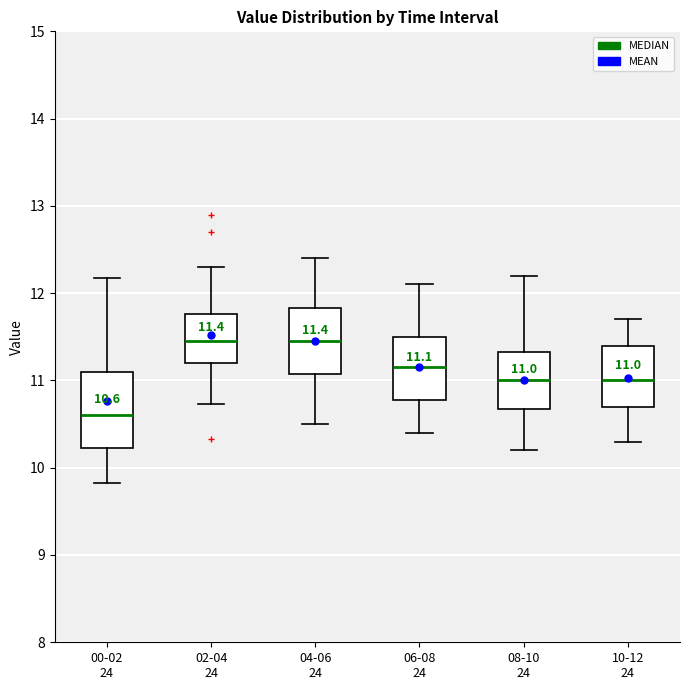

Which box is the tallest, from its lower edge to its upper edge?

00-02 24